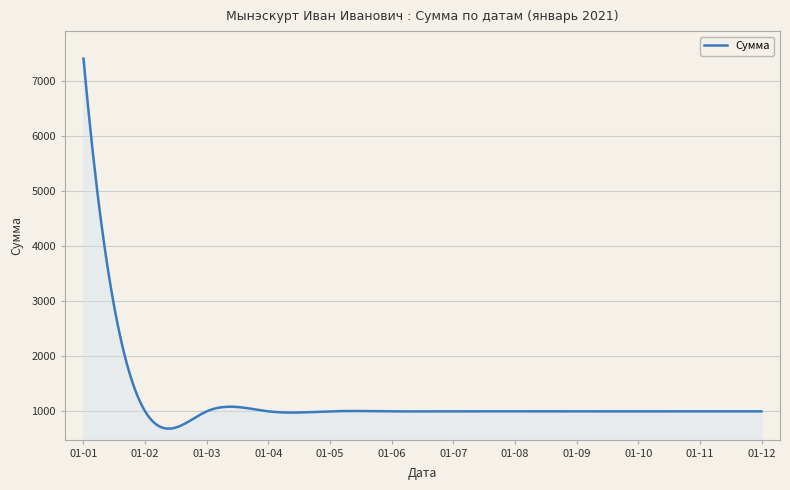

True or false: the data has more than 1 interior local peaks.

True